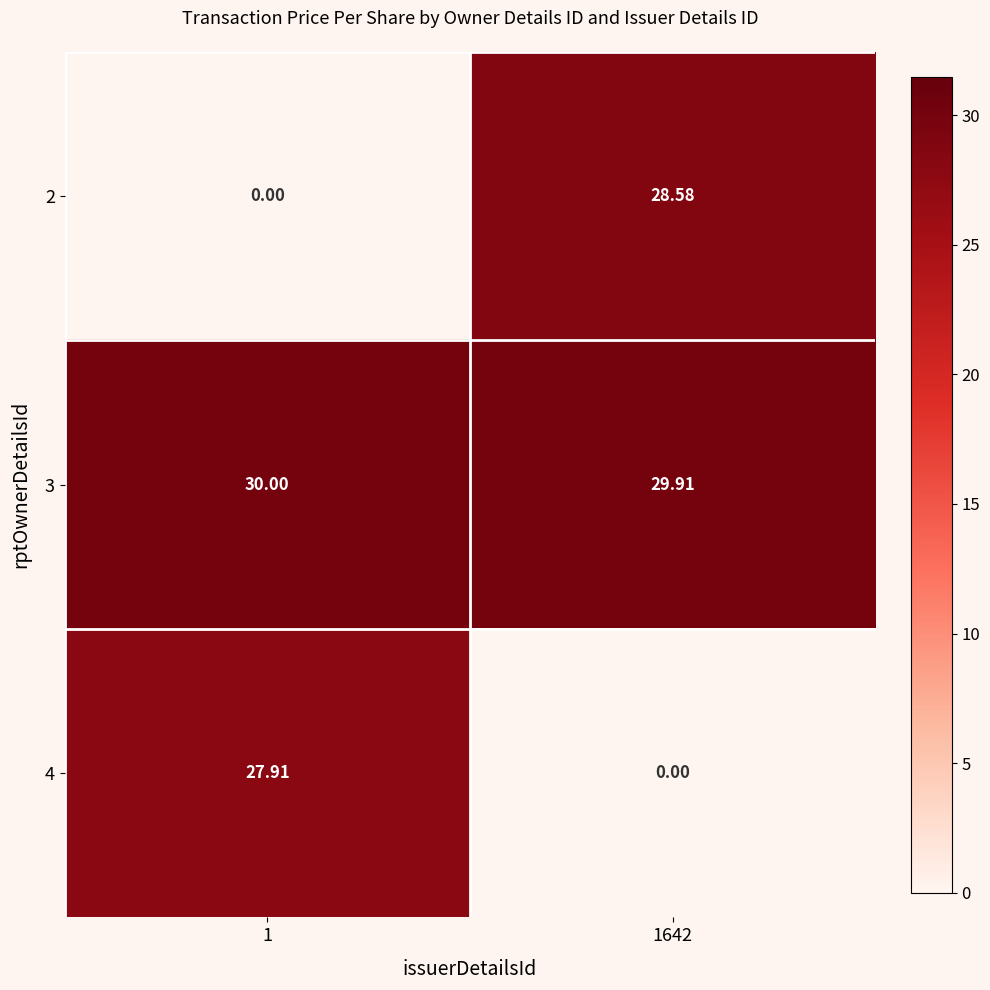

Is the value of 3 at 1642 greater than the value of 2 at 1?

Yes